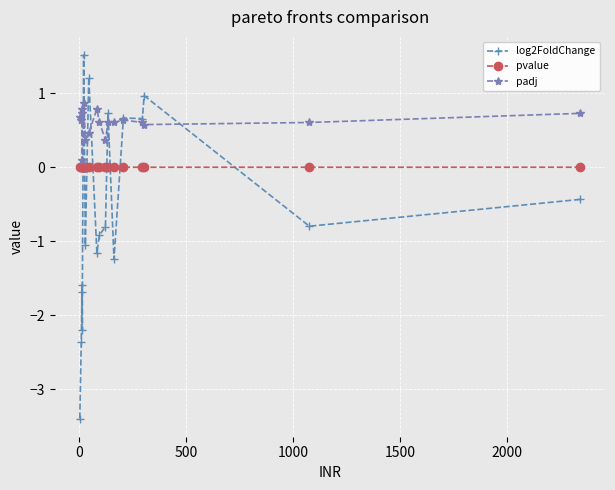

The value of padj at 11 is 1.0. True or false?

False